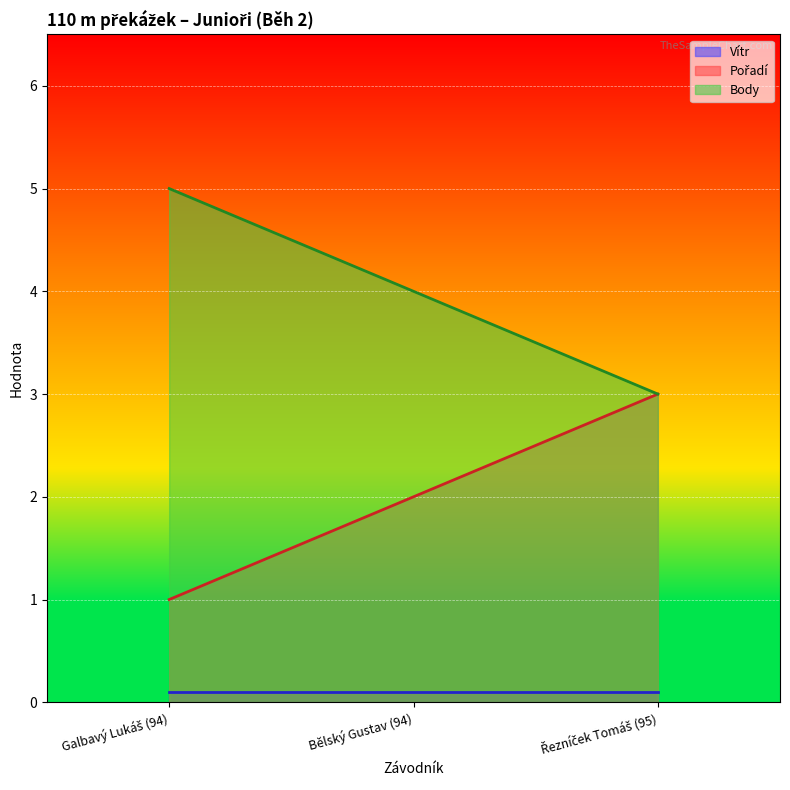

At how many categories does at least one series exceed 2?

3